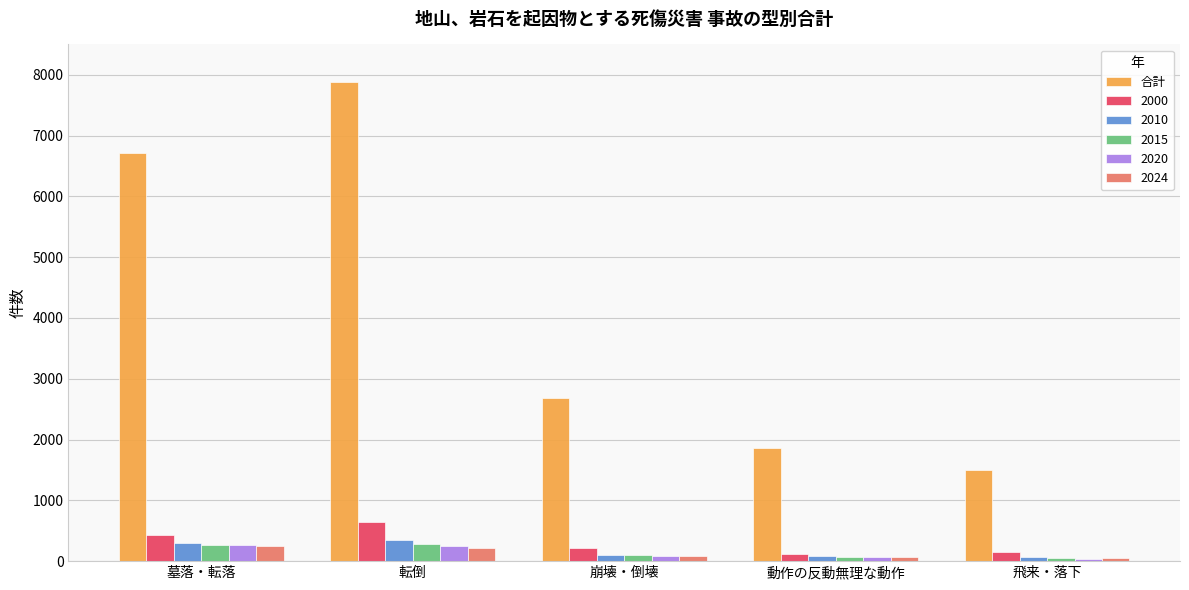

What is the sum of all 2010 values?

893